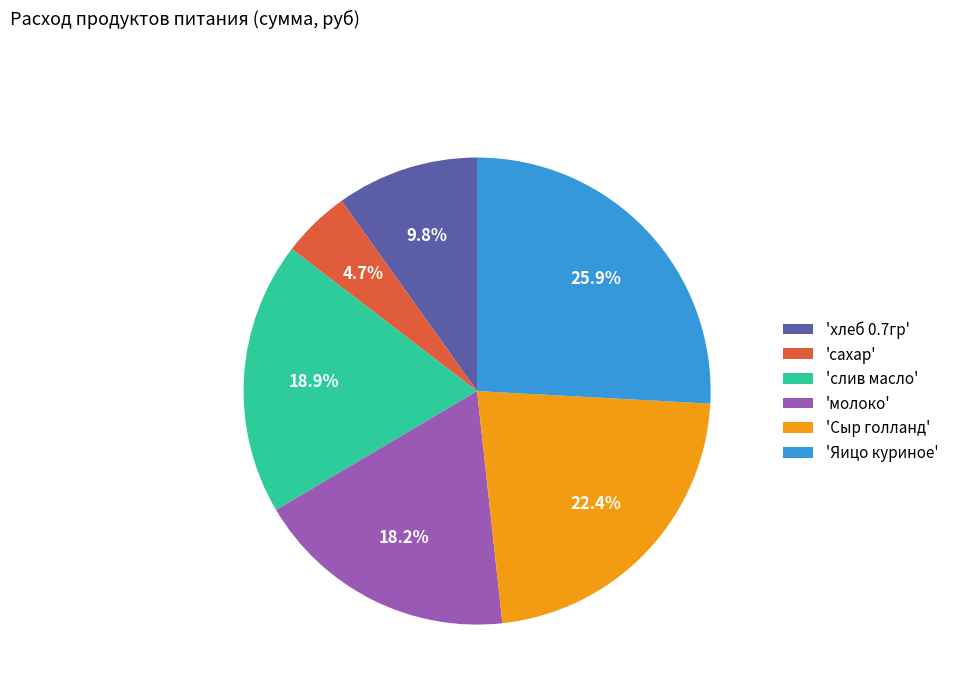

What is the largest slice in the pie chart?

'Яицо куриное'